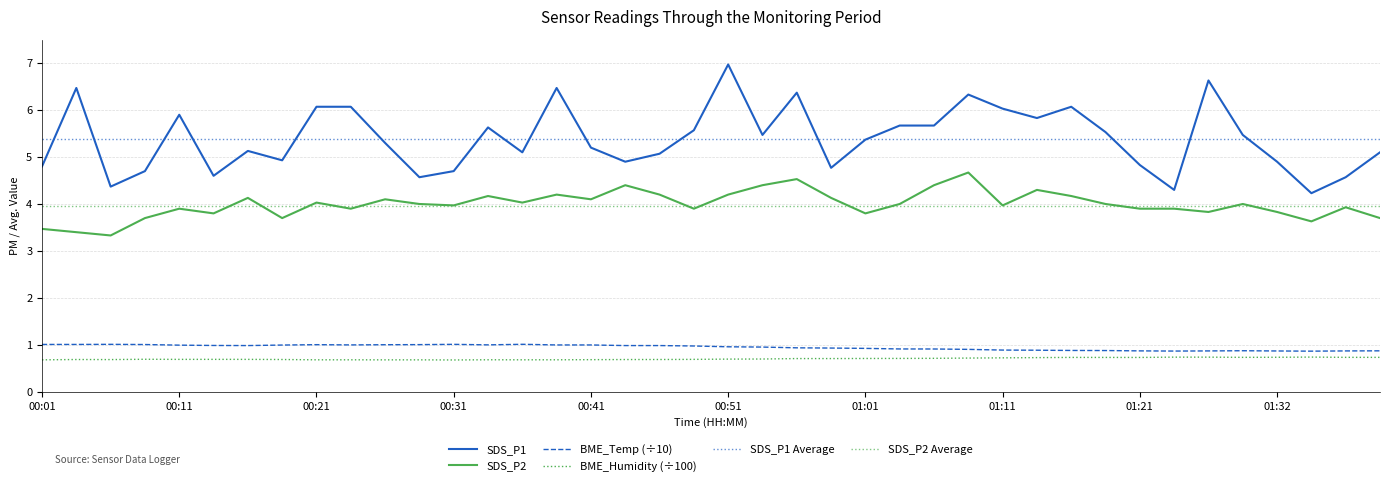

What is the label of the 10th point from the left?

00:24